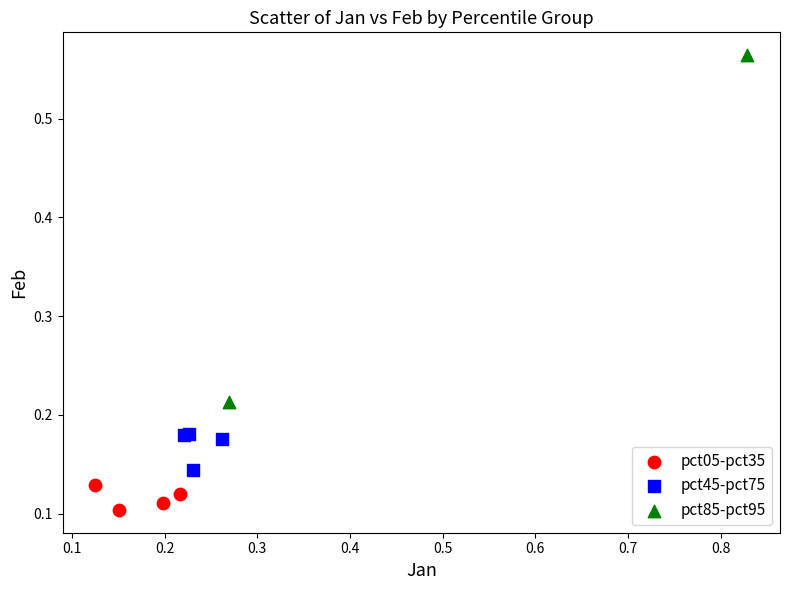

Which series contains the highest Y value?

pct85-pct95